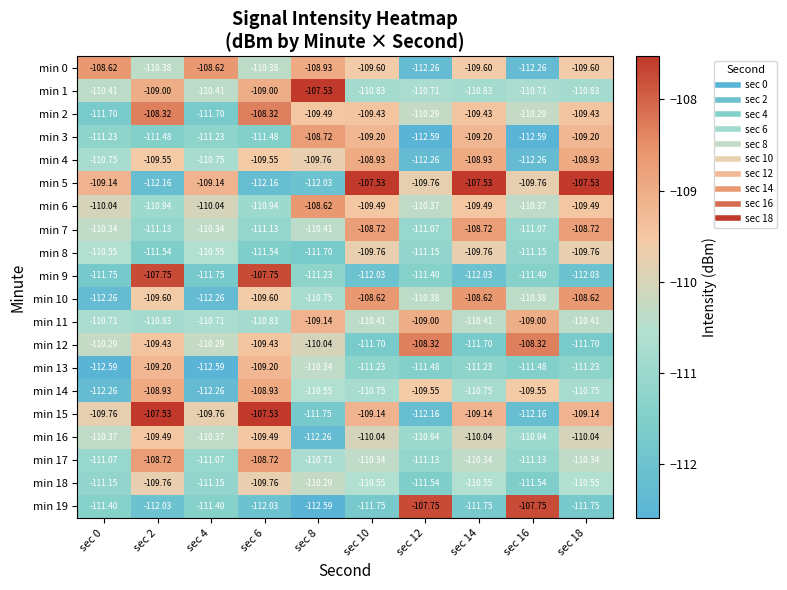

Is the value of min 9 at sec 14 greater than the value of min 17 at sec 12?

No